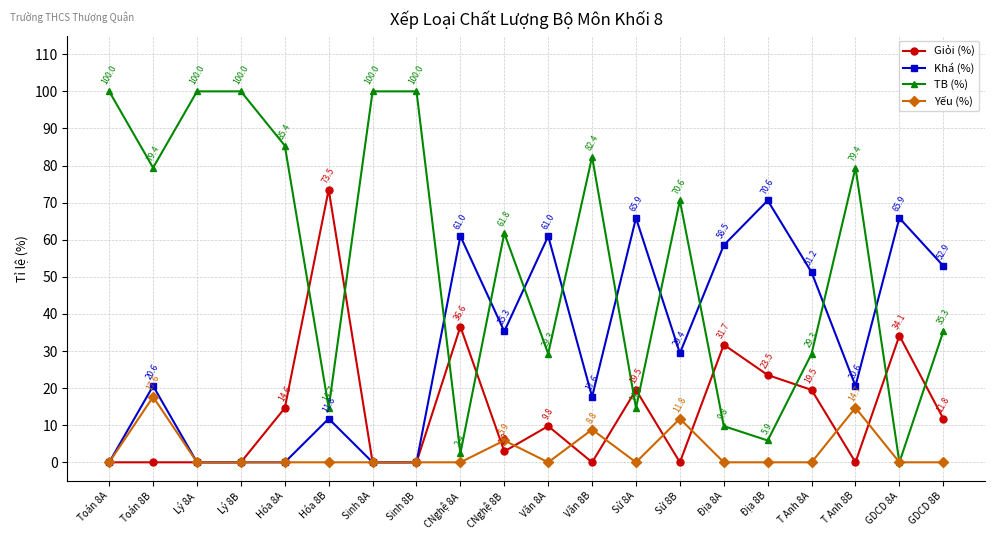

Count the number of categories in the chart.

20